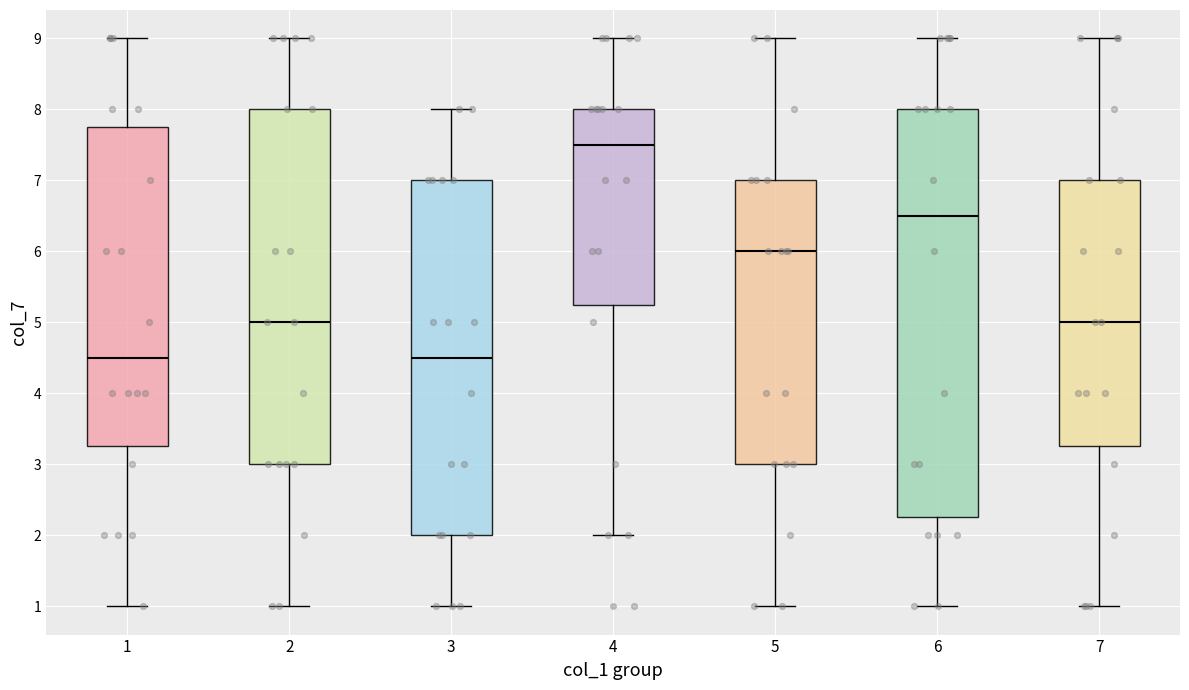

Reading left to right, read every box against the y-axis: the position of its median line, the range the box covers, and the ends of its whiskers. The values are not printed on the chart, so give them approximately, as read against the axis.

1: median 4.5, box 3.3 to 7.8, whiskers 1.0 to 9.0
2: median 5.0, box 3.0 to 8.0, whiskers 1.0 to 9.0
3: median 4.5, box 2.0 to 7.0, whiskers 1.0 to 8.0
4: median 7.5, box 5.3 to 8.0, whiskers 2.0 to 9.0
5: median 6.0, box 3.0 to 7.0, whiskers 1.0 to 9.0
6: median 6.5, box 2.3 to 8.0, whiskers 1.0 to 9.0
7: median 5.0, box 3.3 to 7.0, whiskers 1.0 to 9.0